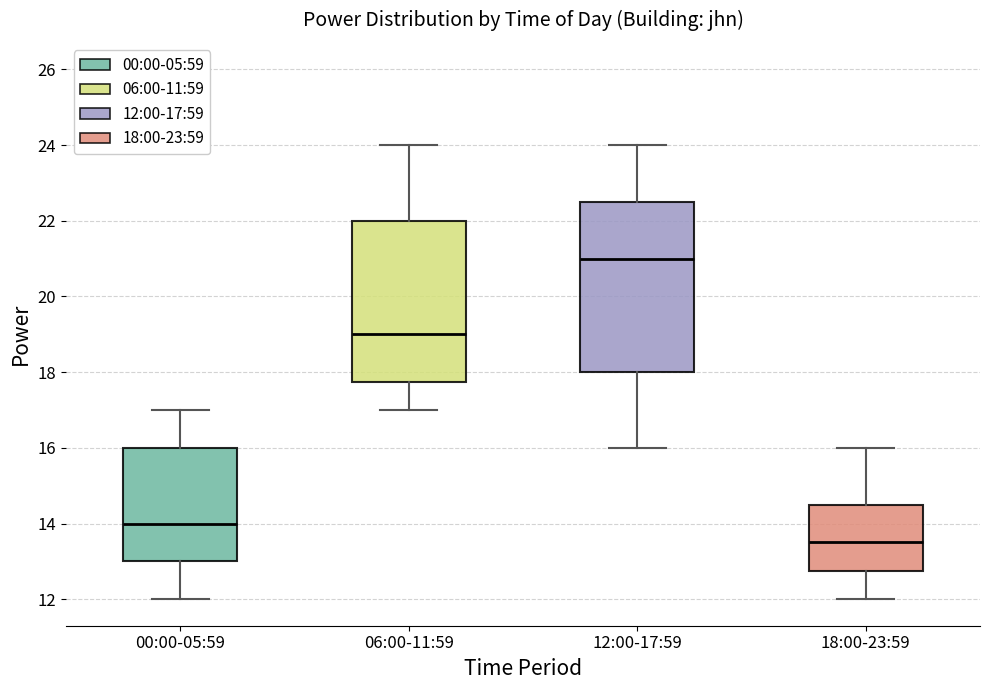

Reading left to right, transcribe this box plot: for each box, give where its median line is, the range the box spans, and where its two whiskers end, as read against the y-axis. The values are not printed on the chart, so give them approximately, as read against the axis.

00:00-05:59: median 14.0, box 13.0 to 16.0, whiskers 12.0 to 17.0
06:00-11:59: median 19.0, box 17.8 to 22.0, whiskers 17.0 to 24.0
12:00-17:59: median 21.0, box 18.0 to 22.6, whiskers 16.0 to 24.0
18:00-23:59: median 13.6, box 12.8 to 14.6, whiskers 12.0 to 16.0